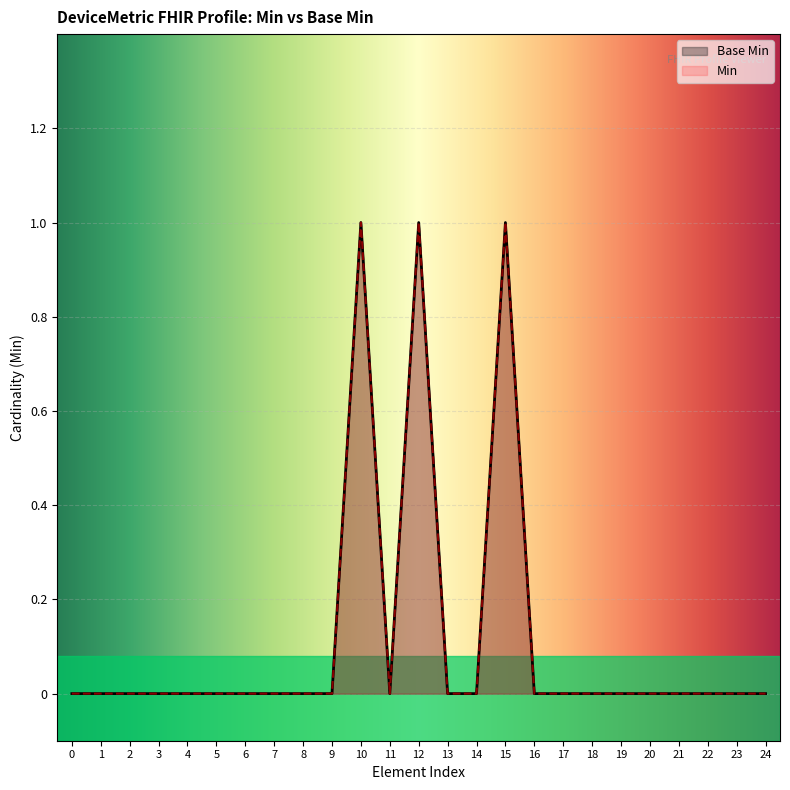

Count the number of categories in the chart.

25